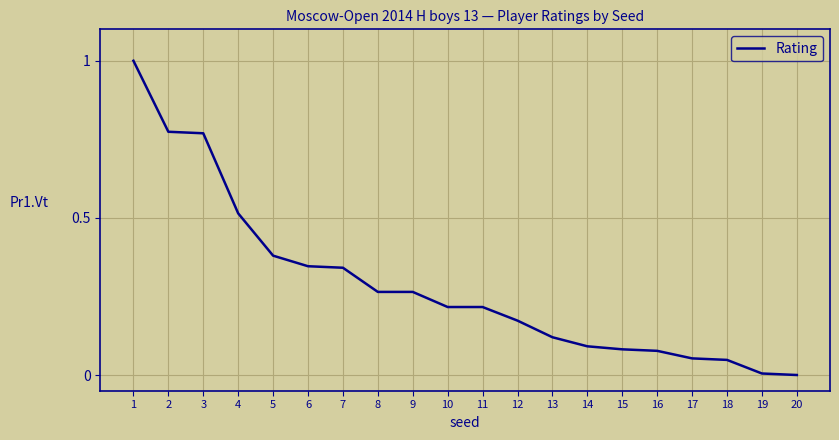

What is the difference between the maximum and minimum values?

1.0